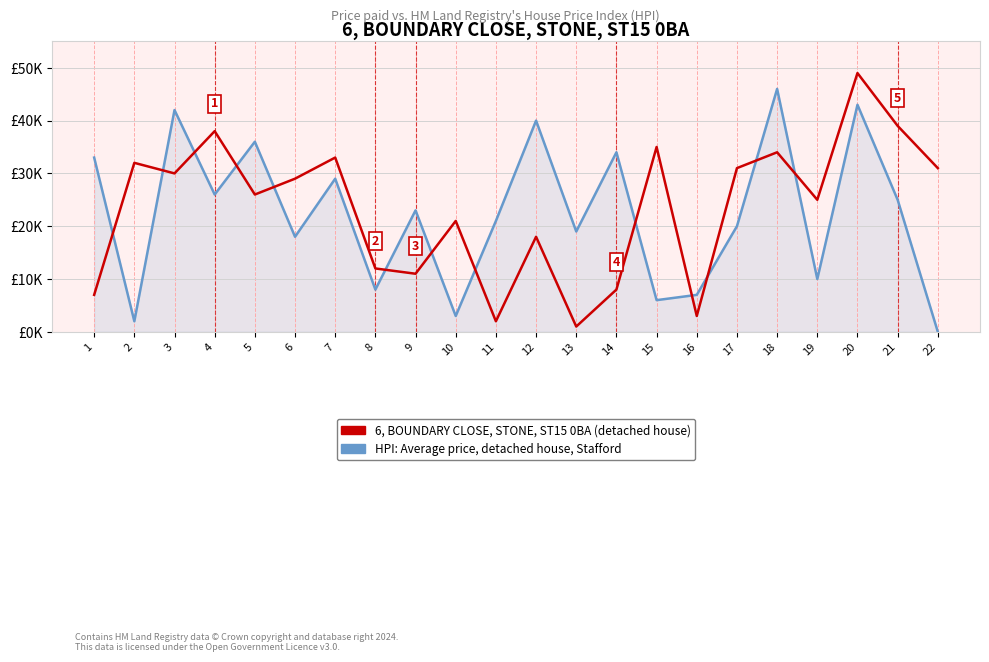

Where does the HPI: Average price, detached house, Stafford series first go above 23?

1